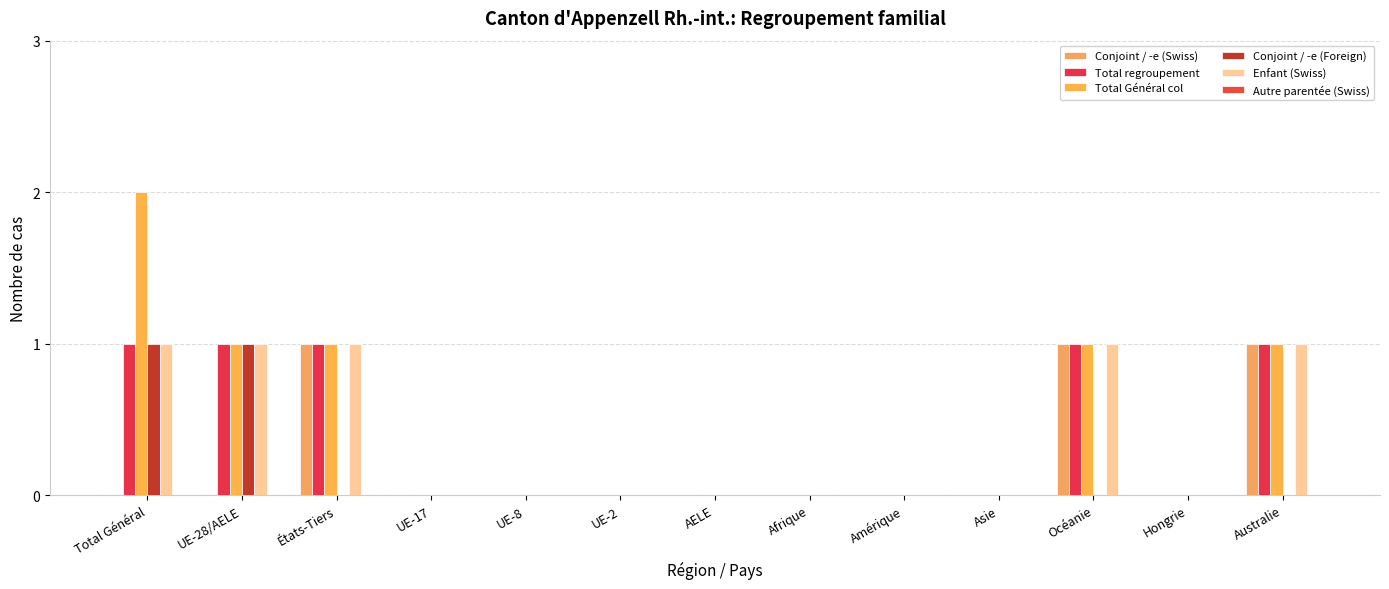

What is the spread (max minus min) of values at Océanie?

1